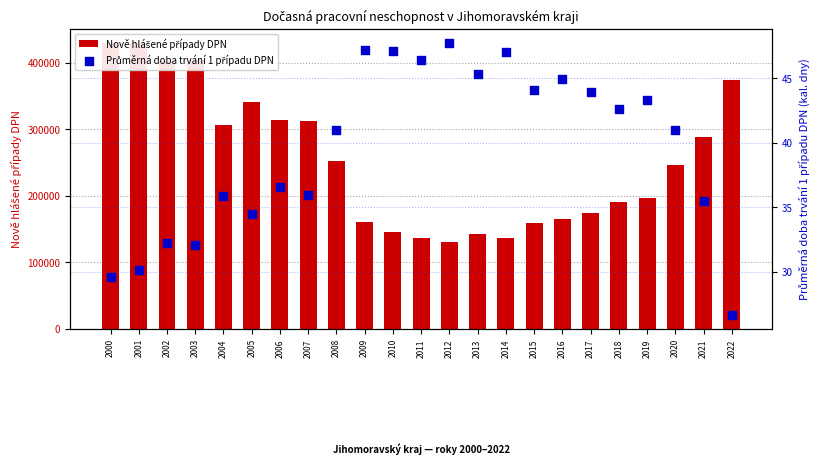

Is the value of Nově hlášené případy DPN at 2014 greater than the value of Průměrná doba trvání 1 případu DPN at 2007?

Yes